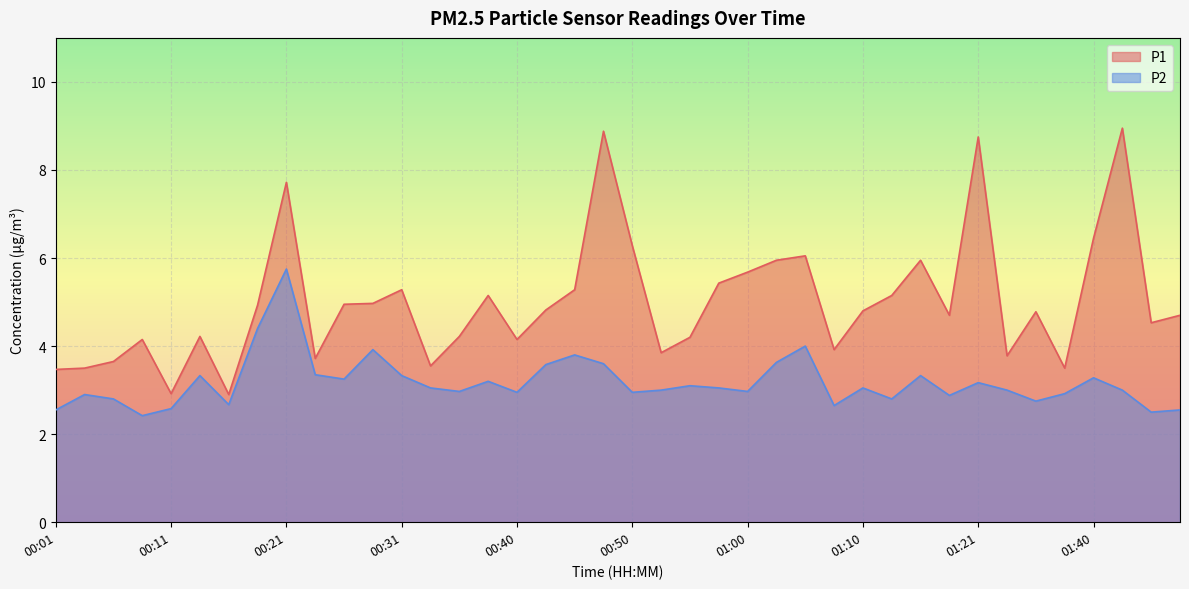

What value does the P1 series have at 01:48?

4.5